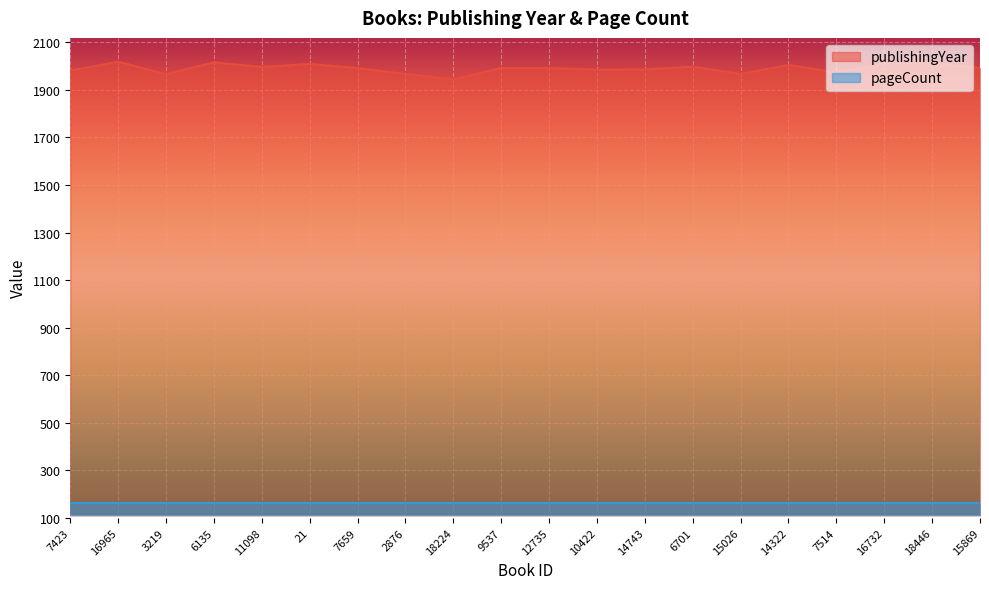

Reading left to right, extract all data points from this chart.

7423=1981	16965=2019	3219=1966	6135=2016	11098=1997	21=2009	7659=1992	2876=1967	18224=1944	9537=1992	12735=1992	10422=1985	14743=1986	6701=1998	15026=1967	14322=2005	7514=1973	16732=2010	18446=2012	15869=1992